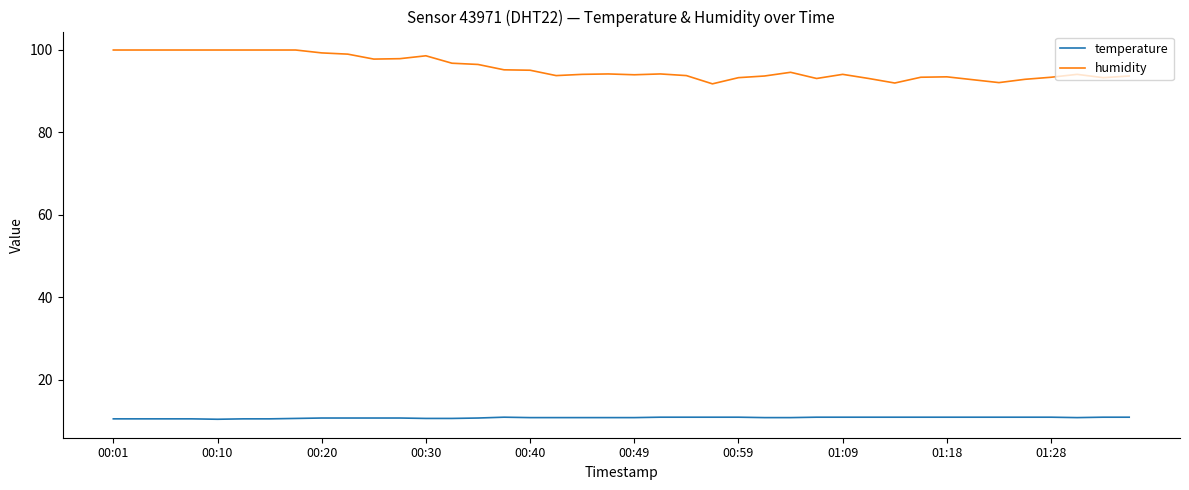

What is the difference between the maximum and minimum values in the humidity series?

8.2